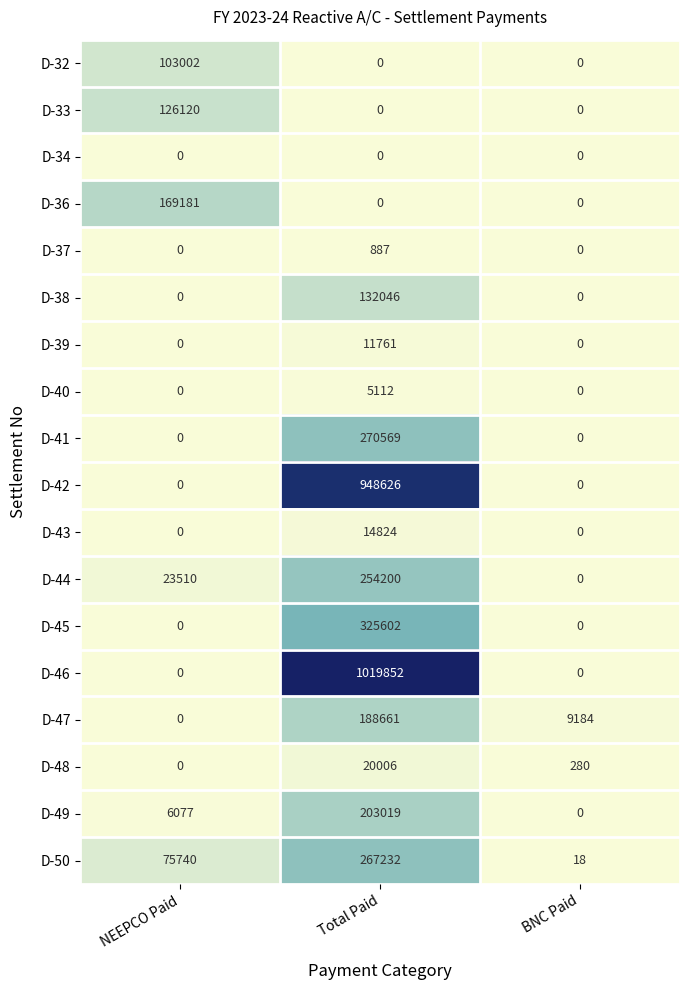

Count the D-32 values in the range 0 to 103002.

3